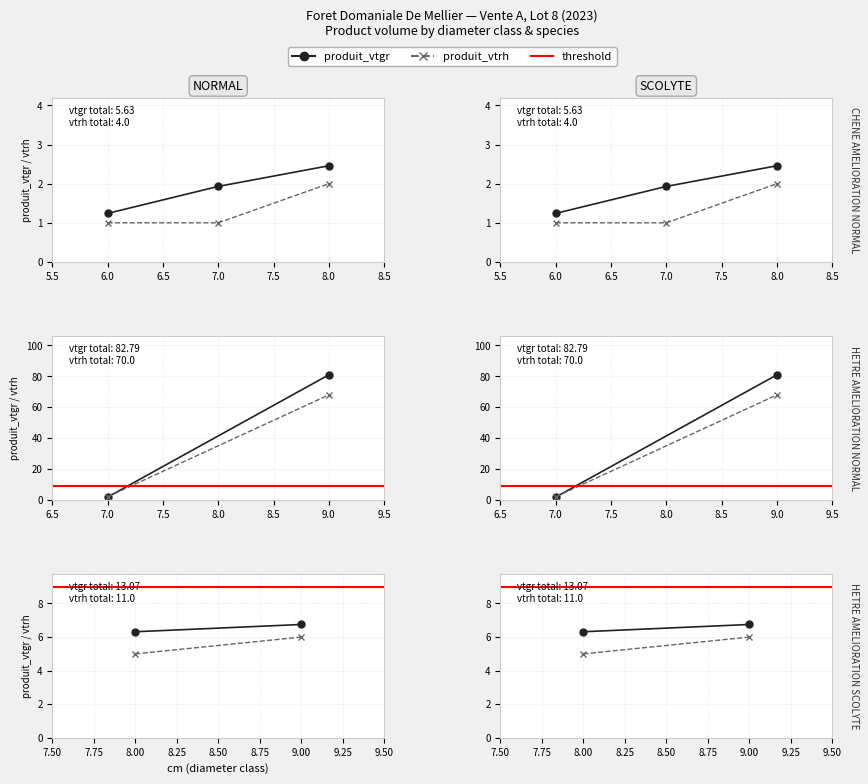

Count the produit_vtrh values in the range 5 to 6.

2